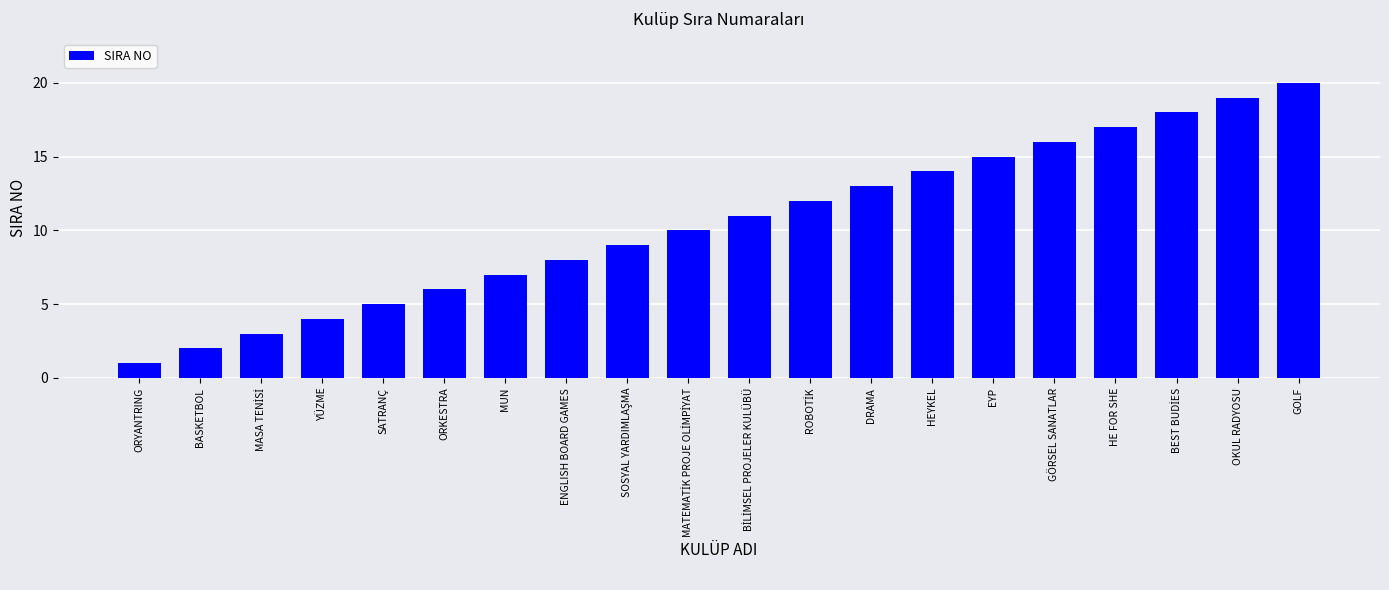

How many data points are less than 11?

10